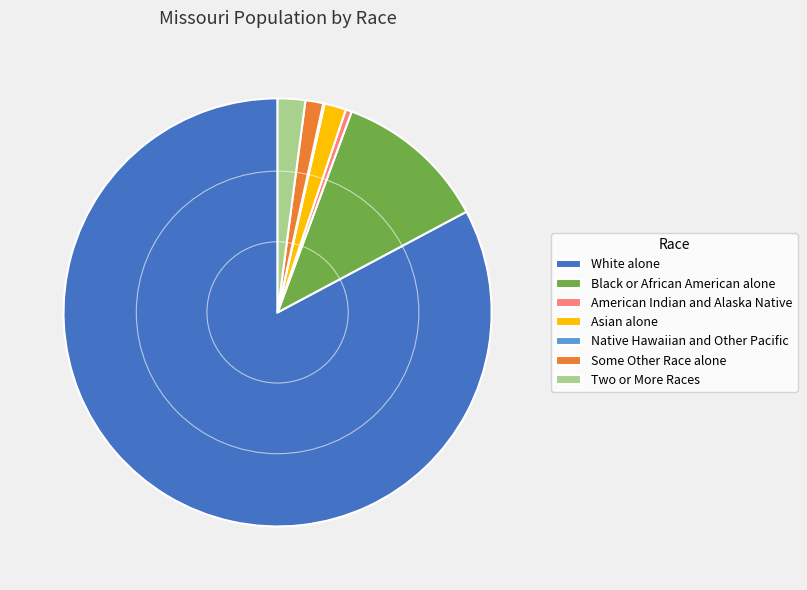

Is White alone the majority of the pie?

Yes